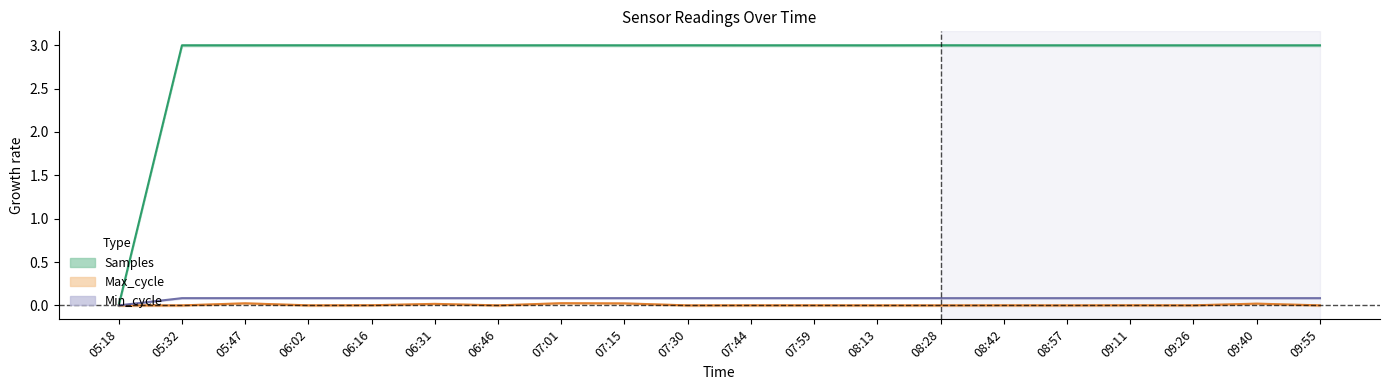

Rank the categories by Samples value from highest to lowest.

06:02, 08:28, 05:47, 07:30, 07:01, 06:31, 06:16, 07:59, 05:32, 08:42, 07:44, 08:57, 08:13, 09:11, 09:55, 06:46, 09:26, 09:40, 07:15, 05:18